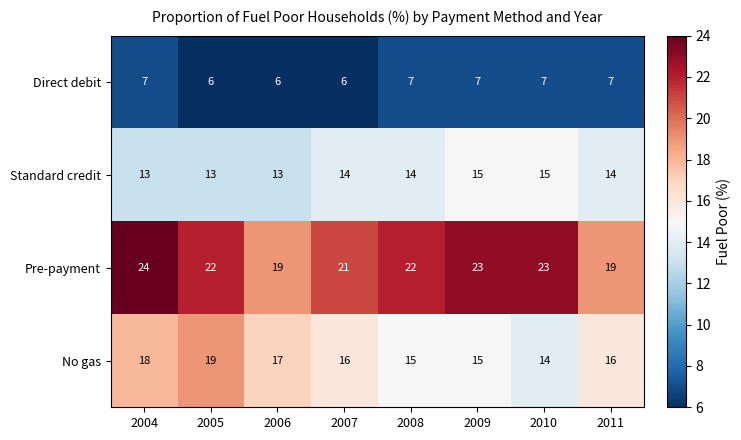

Which category has the highest value across all series?

2004